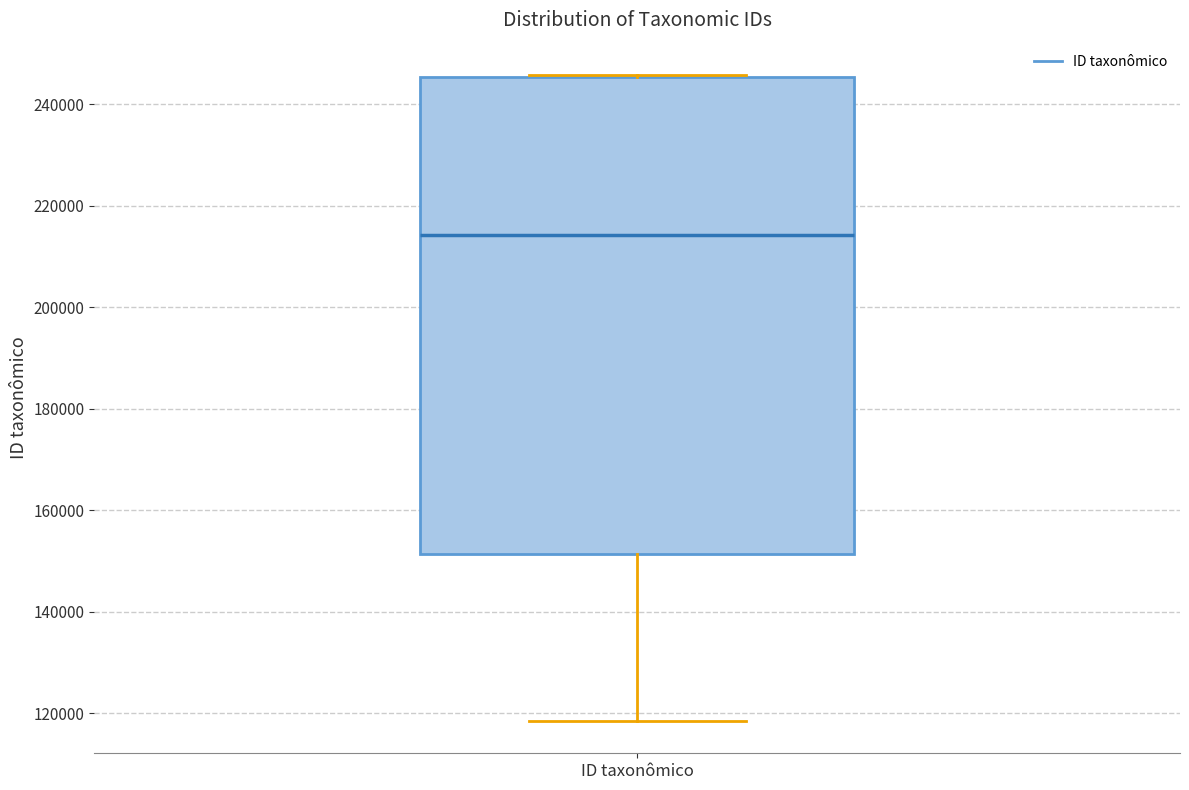

Read this box plot against the y-axis: the position of the median line, the range covered by the box, and the ends of both whiskers. The values are not printed on the chart, so give them approximately, as read against the axis.

median 214000, box 152000 to 246000, whiskers 118000 to 246000